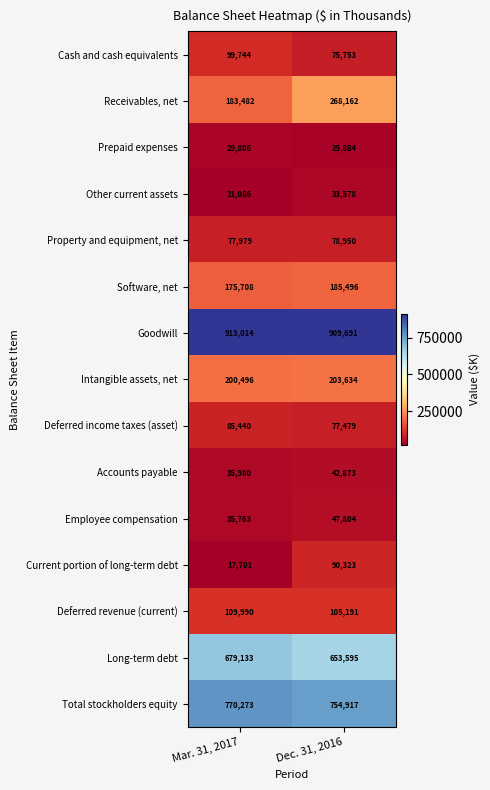

What is the sum of all Goodwill values?

1822705